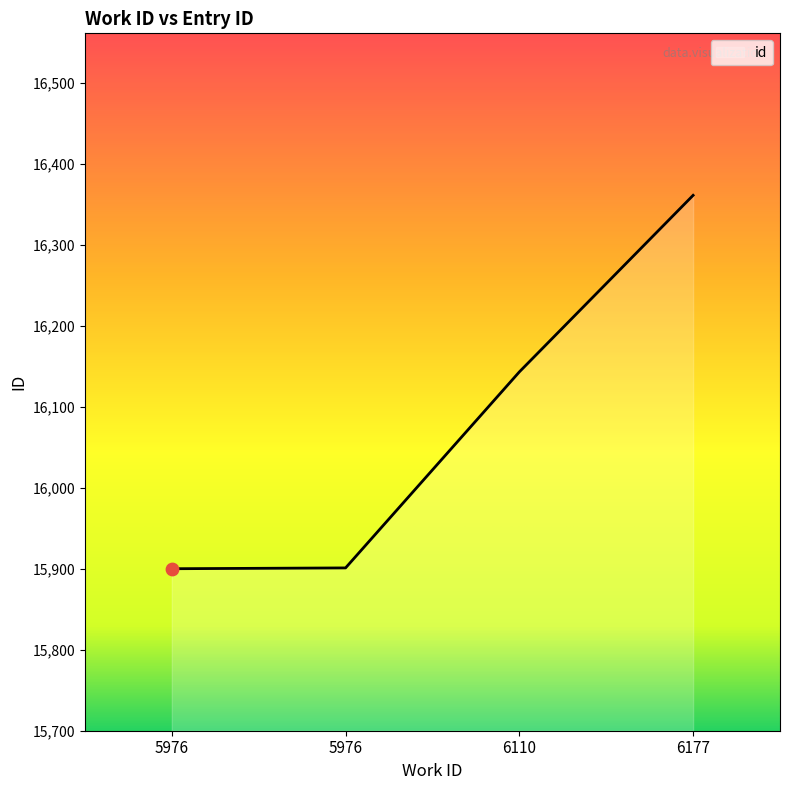

What is the change in value from 5976 to 6177?

+461